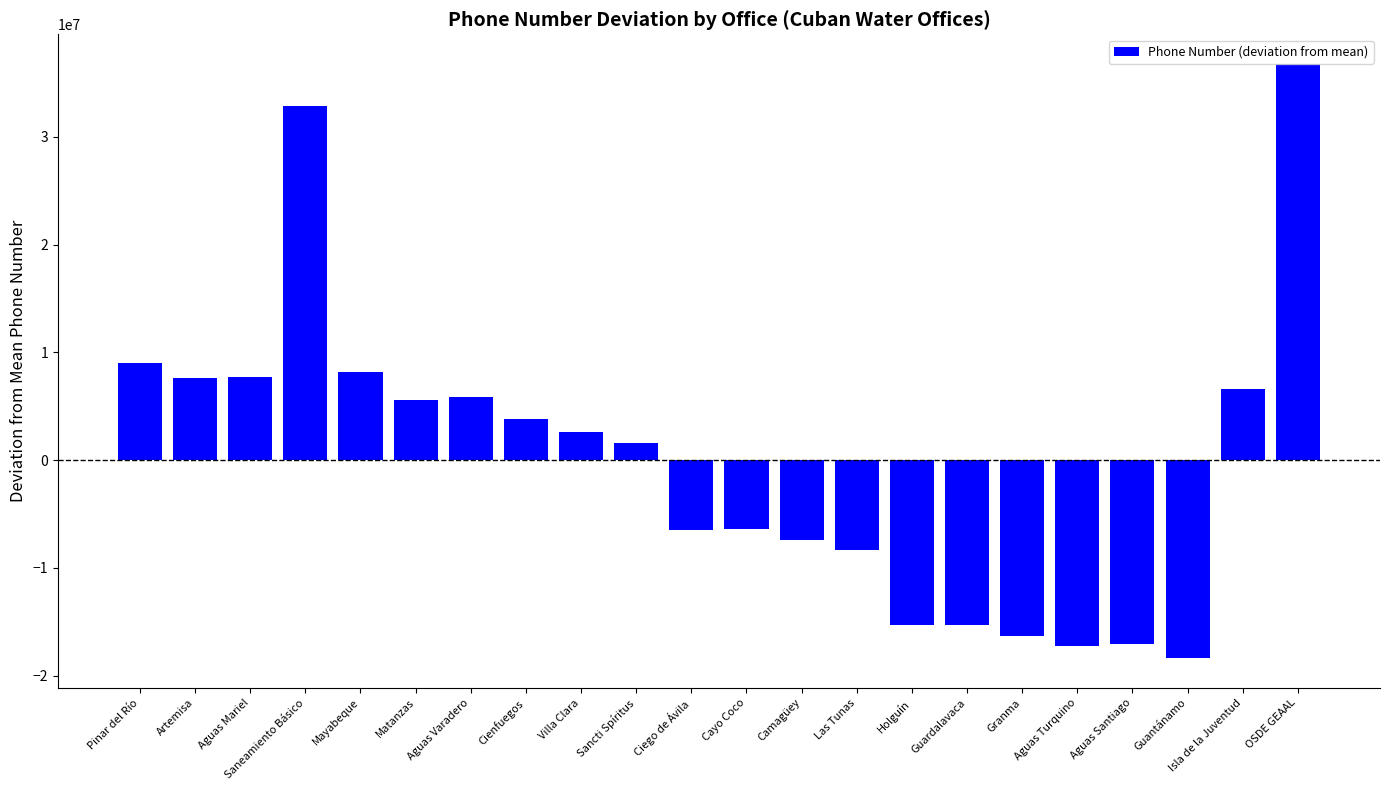

Approximately how many times larger is the value at Cienfuegos compared to Sancti Spíritus?

2.4